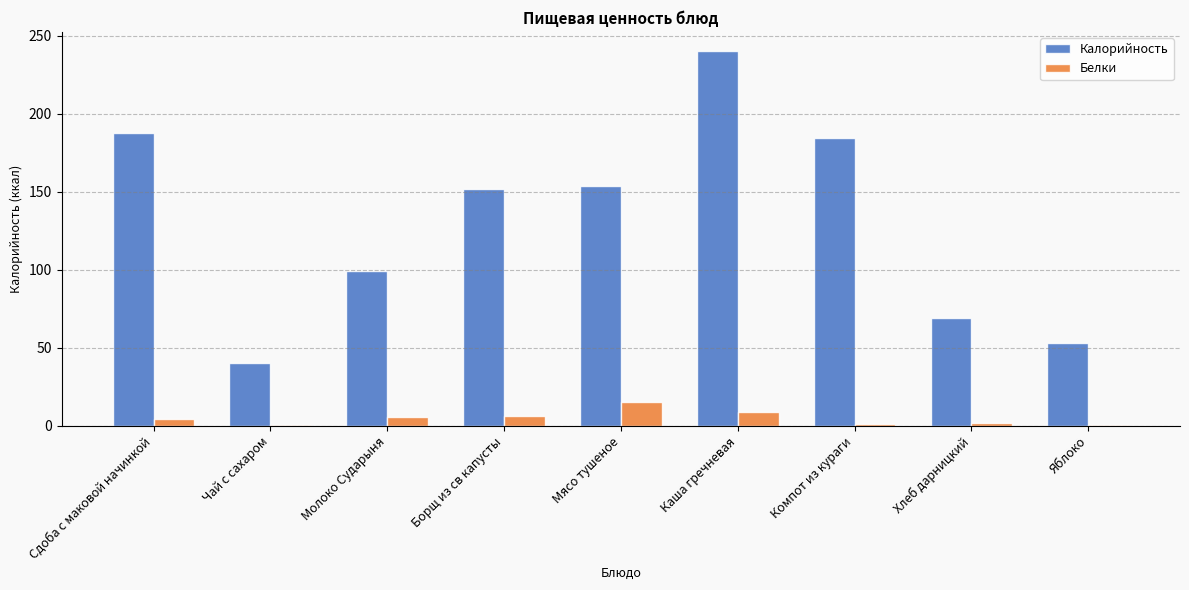

What is the sum of the Калорийность values at Хлеб дарницкий and Чай с сахаром?

109.0